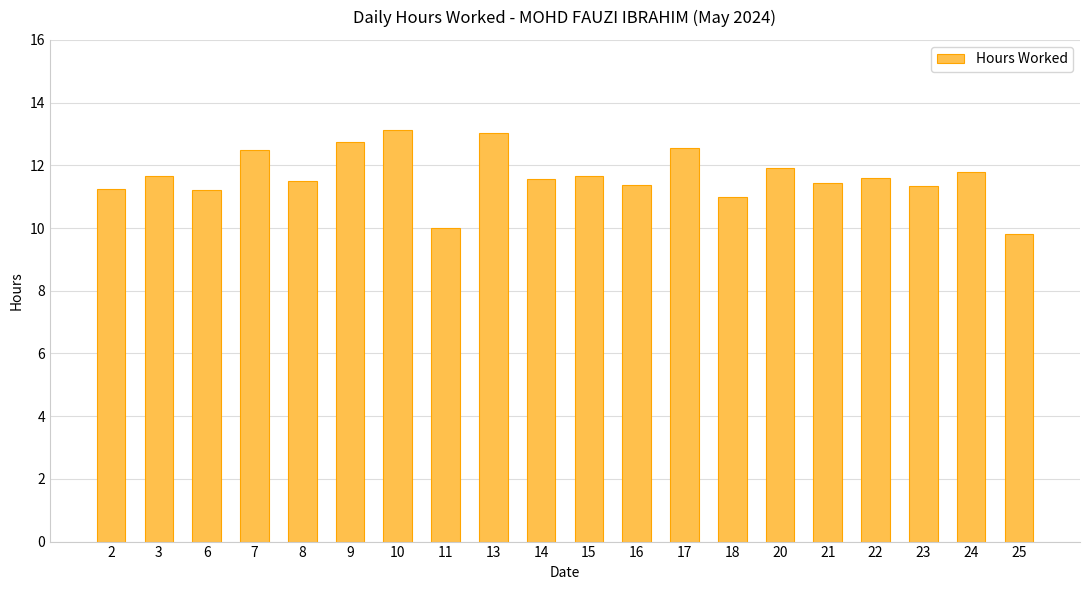

What is the change in value from 17 to 25?

-2.7